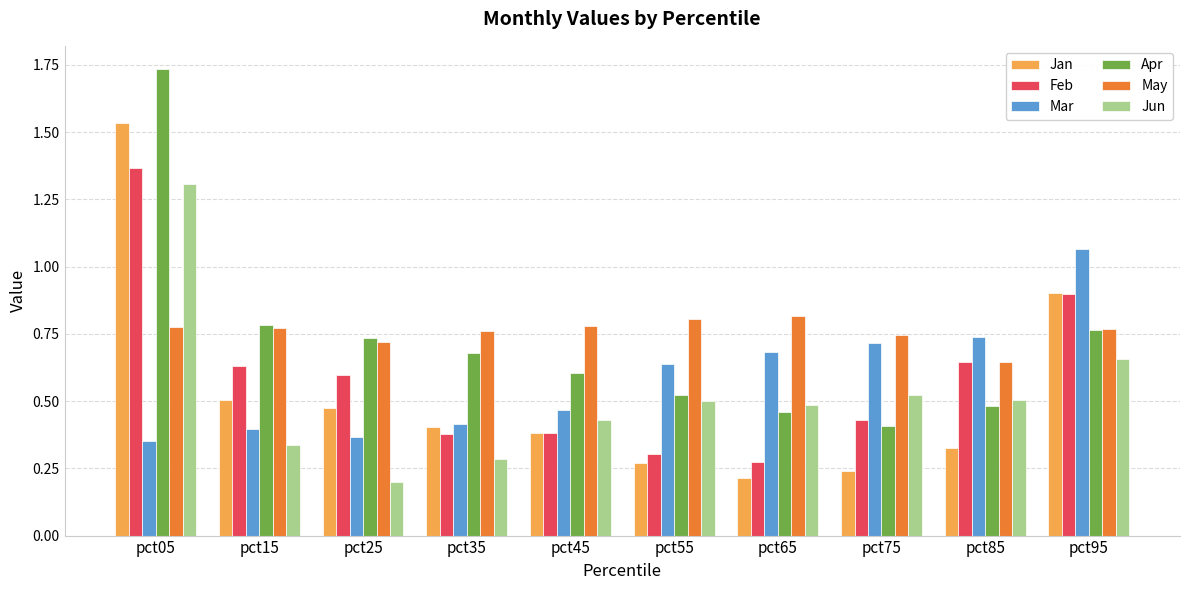

List the series in order of their peak value, lowest first.

May, Mar, Jun, Feb, Jan, Apr